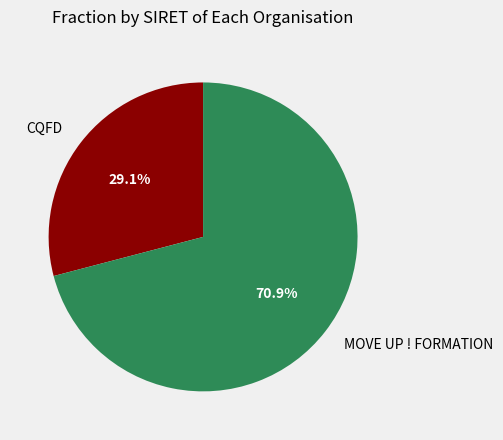

To the nearest percent, what is the difference between the largest and smallest slice percentages?

42%